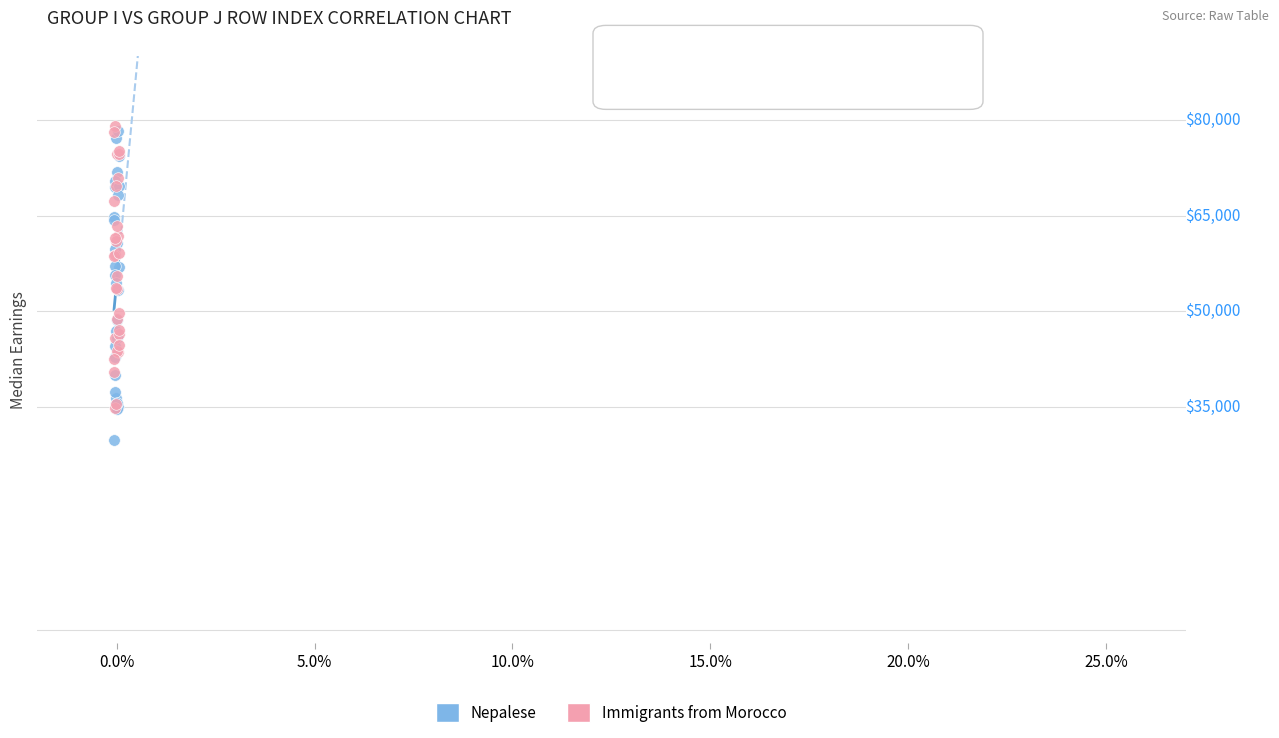

Which series has the widest spread of Y values?

Nepalese